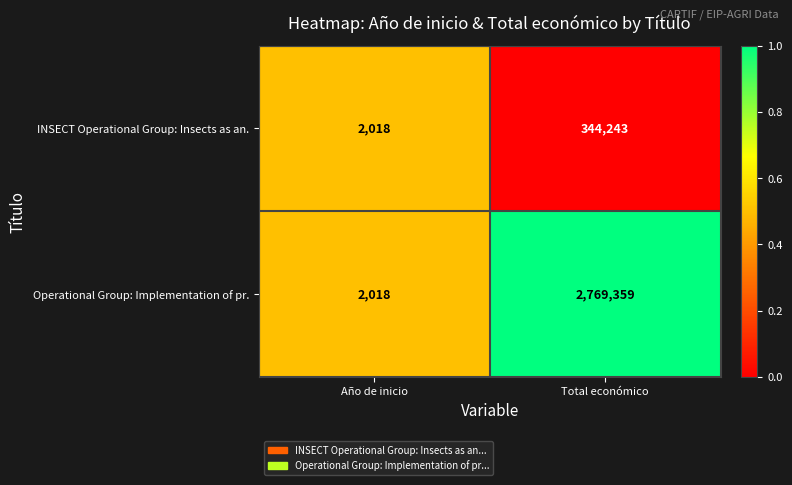

What value does the Operational Group: Implementation of pr. series have at Total económico, to the nearest 10?

2769360